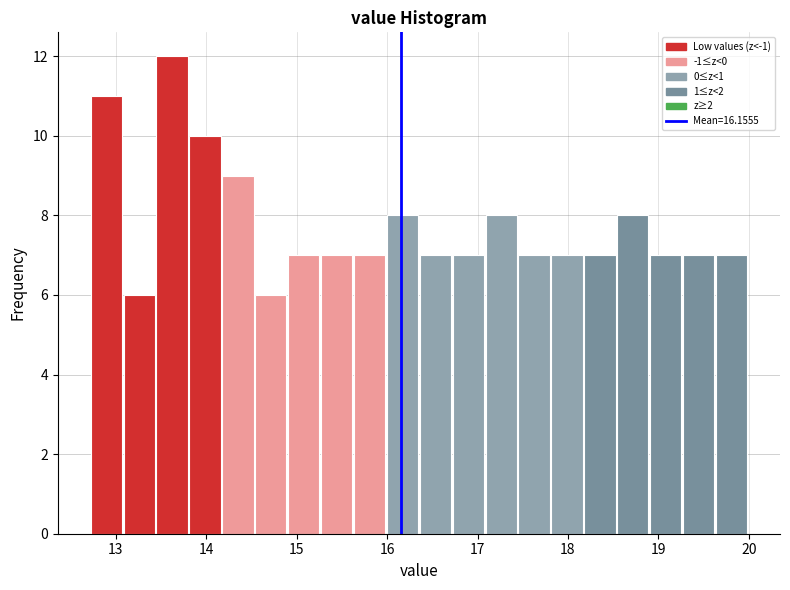

Read against the x-axis, roughly where is the centre of the tallest bar?

13.6